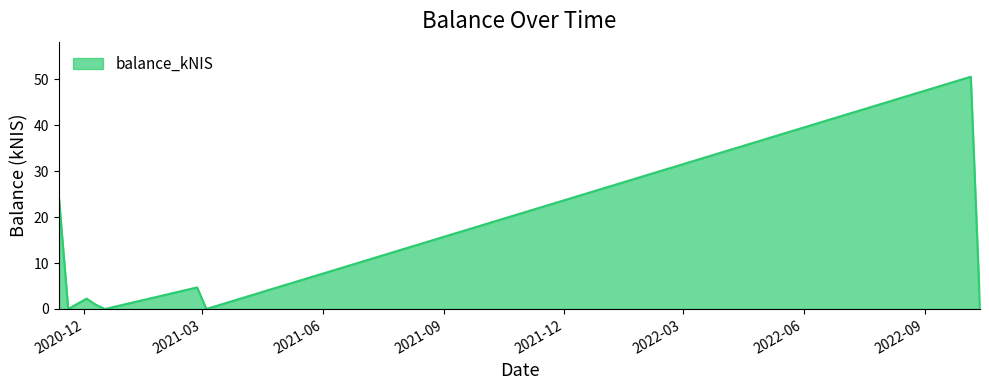

Reading left to right, list all the values displayed in this chart.

2020-11-12=24.1	2020-11-19=0.0	2020-12-03=2.2	2020-12-10=0.9	2020-12-17=0.0	2021-02-25=4.7	2021-03-04=0.0	2022-10-06=50.5	2022-10-13=0.0